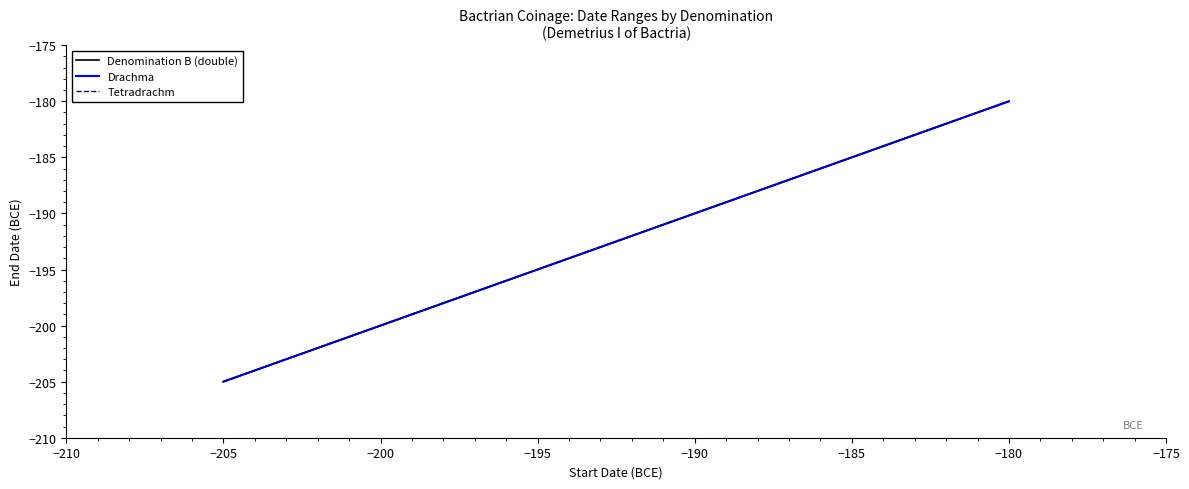

Which series has the widest spread of values?

Denomination B (double)